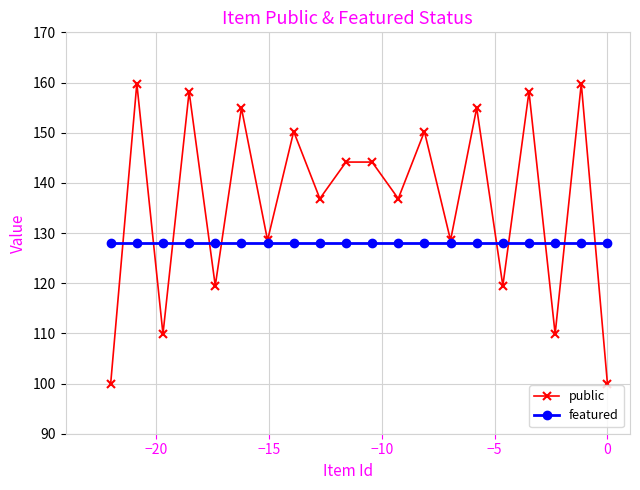

At how many categories does at least one series exceed 153?

6